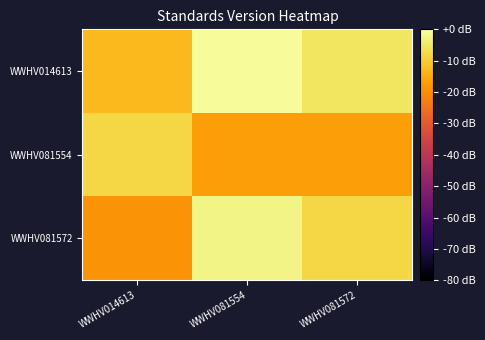

Rank the series by their average value, from highest to lowest.

WWHV014613, WWHV081572, WWHV081554